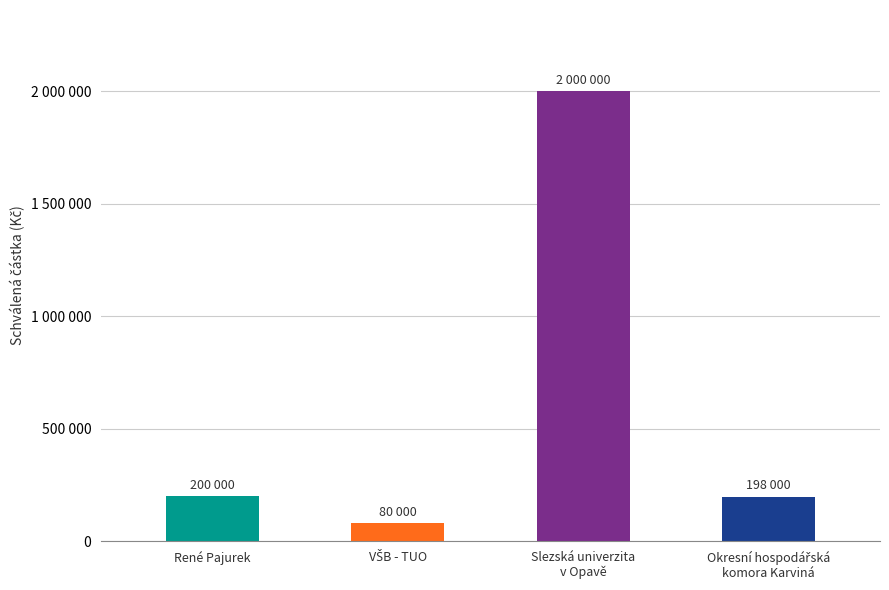

True or false: the data shows 200000 at René Pajurek.

True